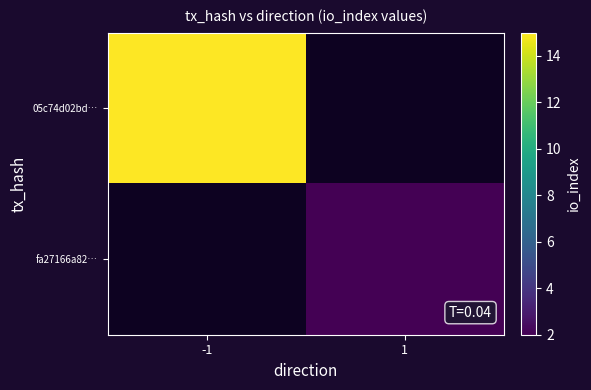

Count the number of data series in this chart.

2